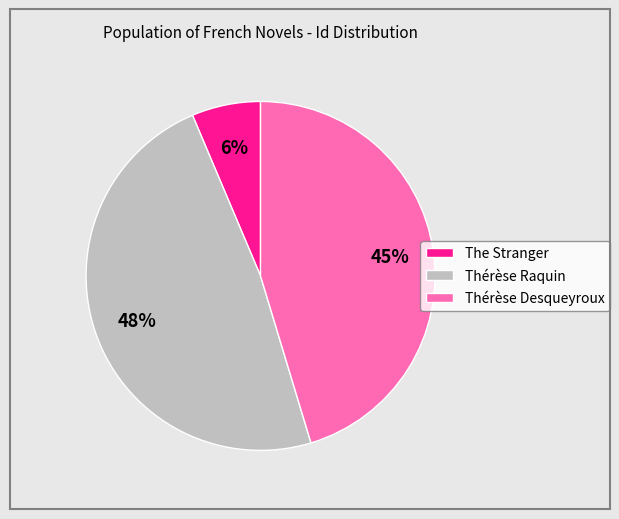

Count the number of slices in the pie.

3